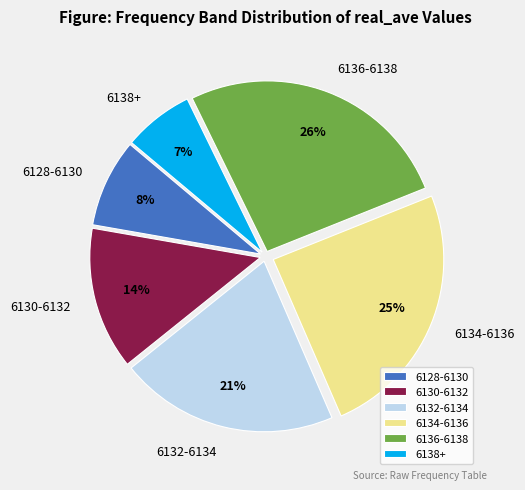

How many slices are in this pie chart?

6